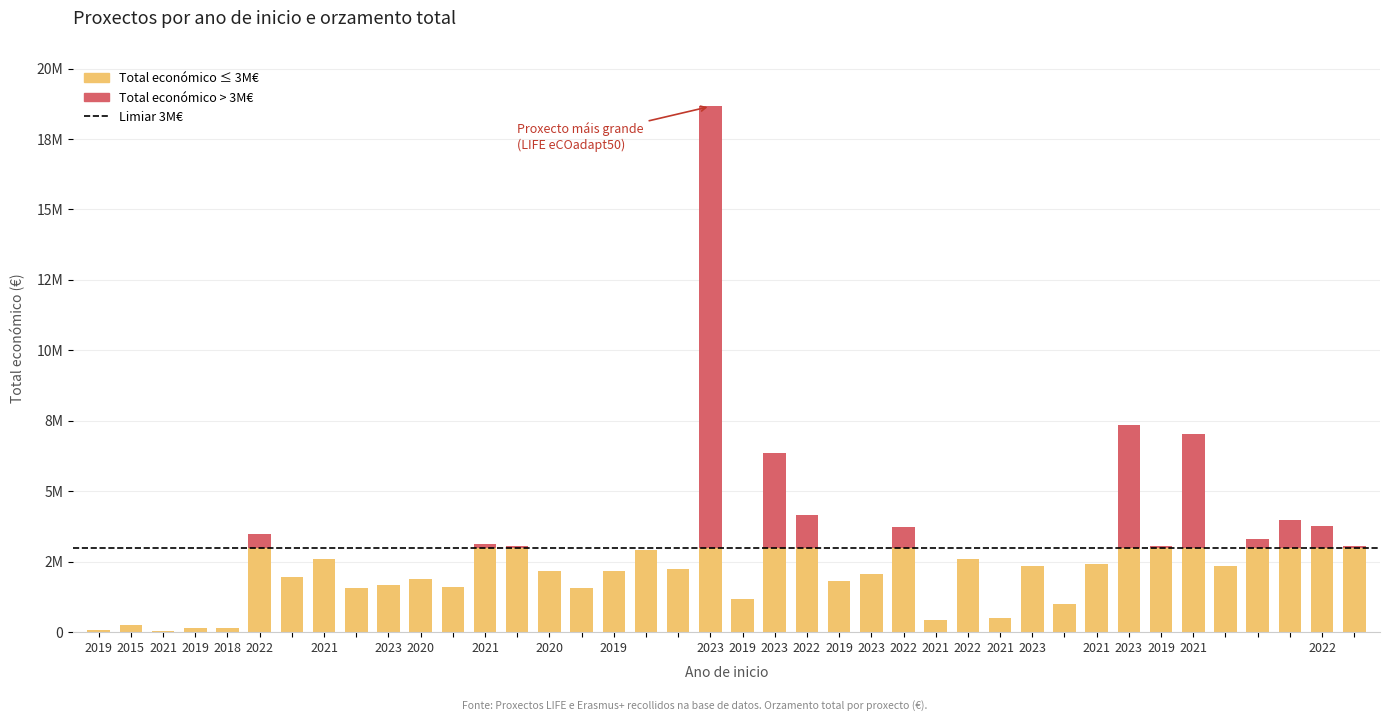

Rank the categories by value from highest to lowest.

19, 32, 34, 21, 22, 37, 38, 25, 5, 36, 12, 39, 33, 13, 17, 7, 27, 31, 29, 35, 18, 16, 14, 24, 6, 10, 23, 9, 11, 15, 8, 20, 30, 28, 26, 1, 4, 3, 0, 2